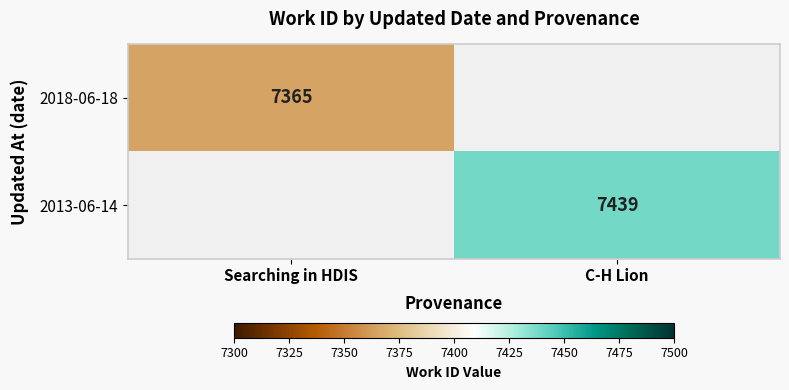

Is the value of 2018-06-18 at Searching in HDIS greater than the value of 2013-06-14 at C-H Lion?

No